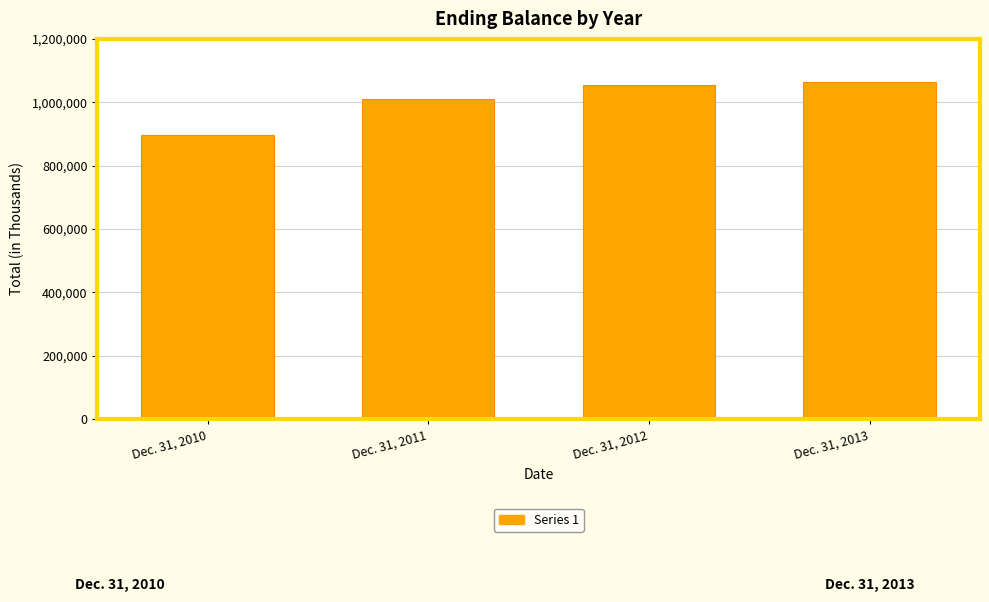

List the labels in order of value, largest first.

Dec. 31, 2013, Dec. 31, 2012, Dec. 31, 2011, Dec. 31, 2010